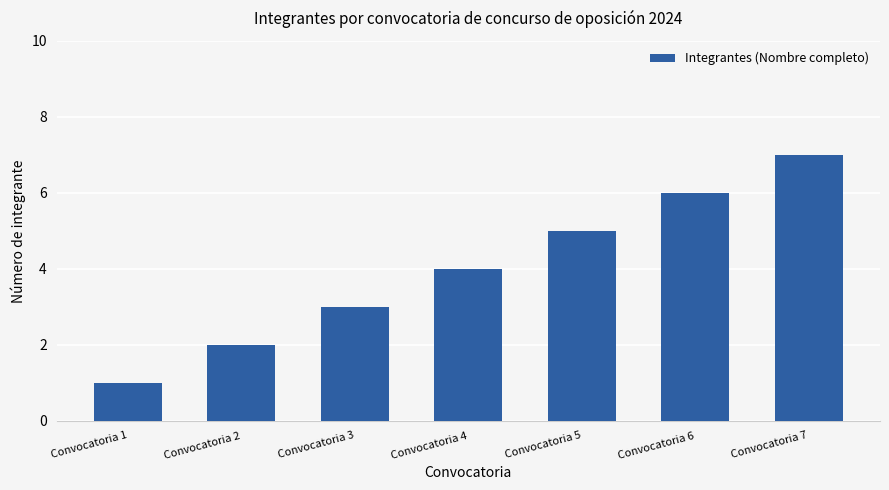

Reading right to left, transcribe all the data shown in this chart.

7	6	5	4	3	2	1